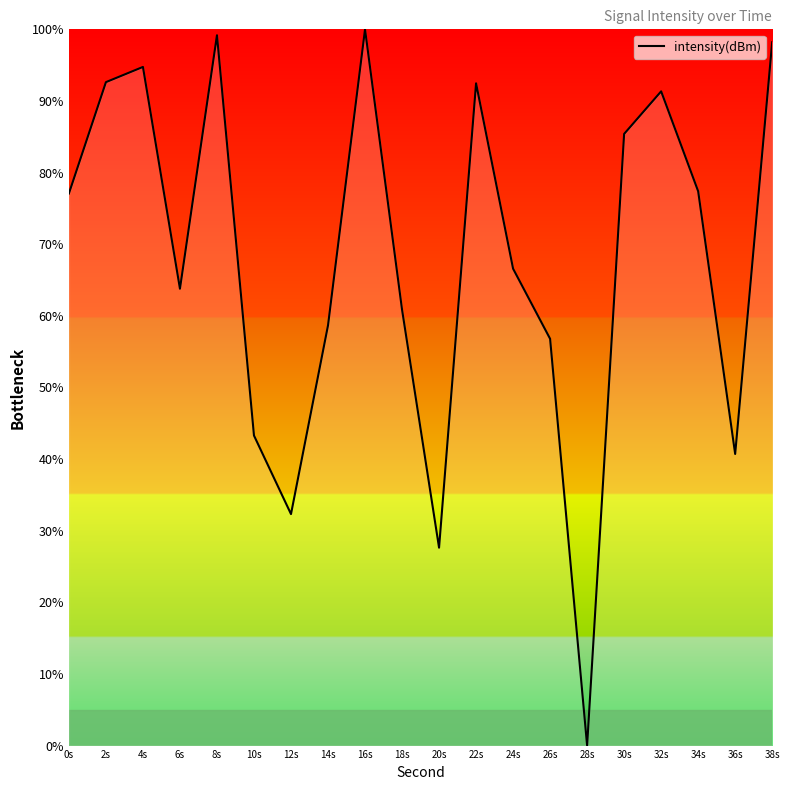

True or false: there are more than 1 points higher than both neighbors.

True